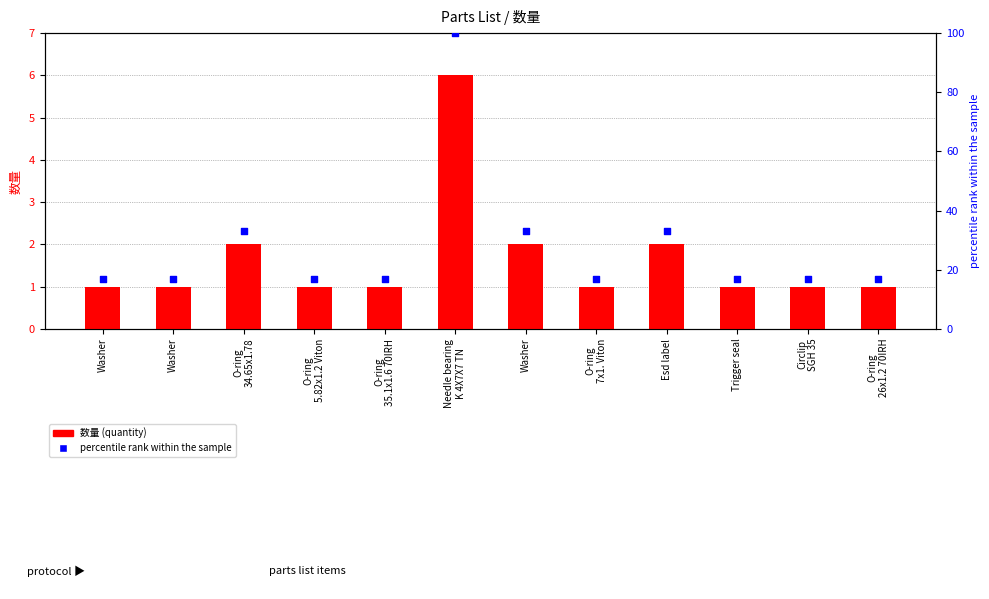

What is the total value across all series at Washer?

18